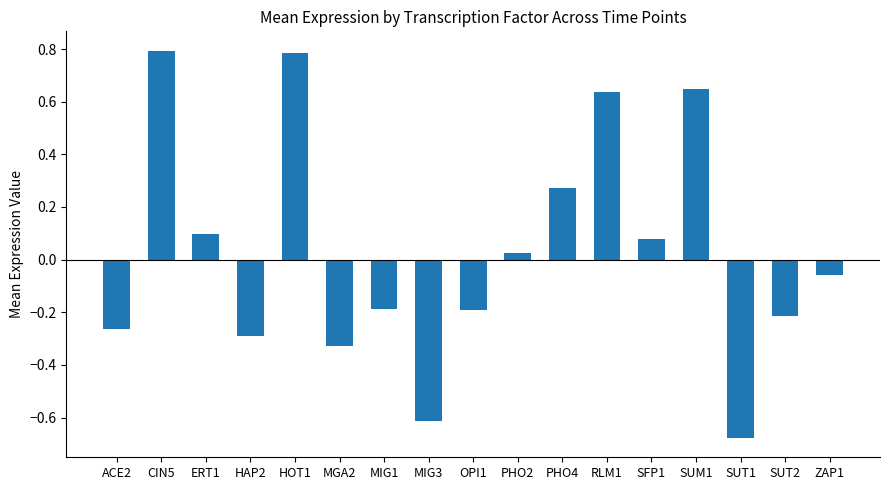

What is the greatest value displayed?

0.8